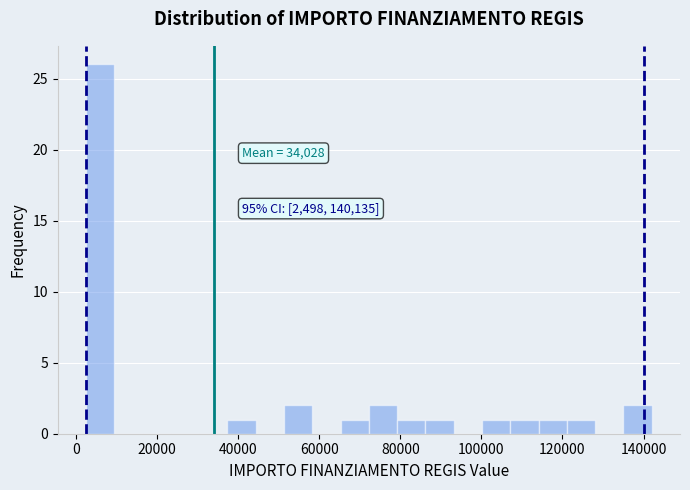

Around what value on the x-axis is the tallest bar? Give the approximate position of its centre, as read against the axis.

6000